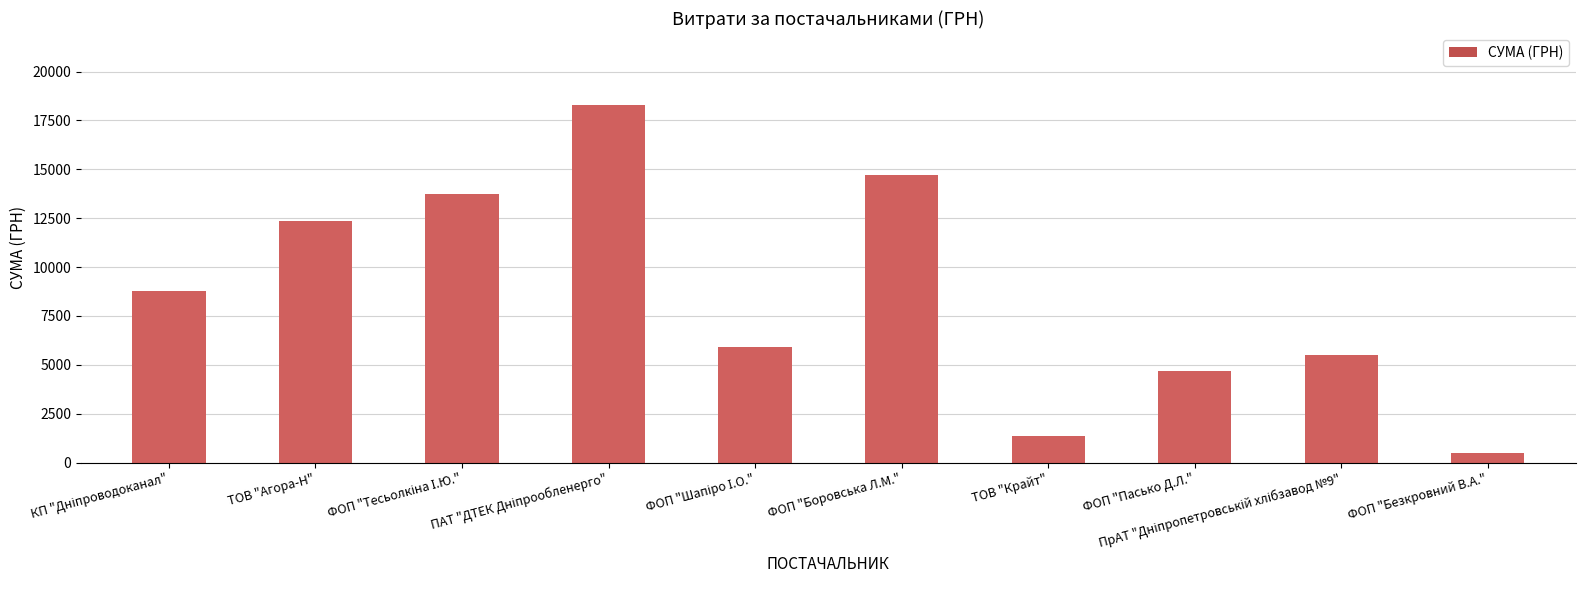

Which label corresponds to the smallest value in the chart?

ФОП "Безкровний В.А."